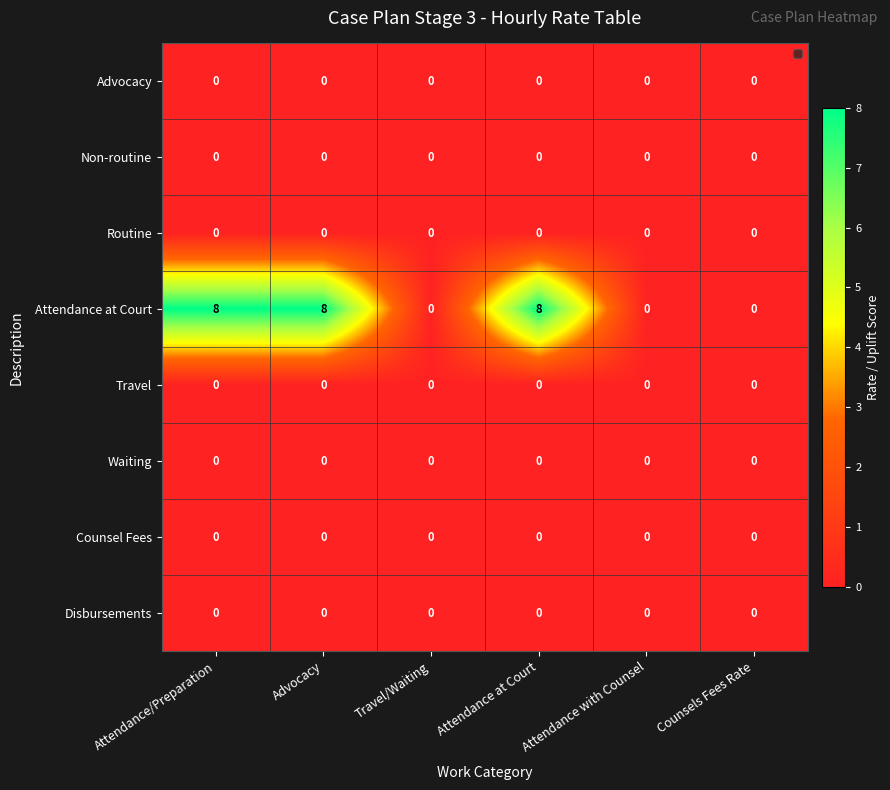

At how many categories does at least one series exceed 4?

3